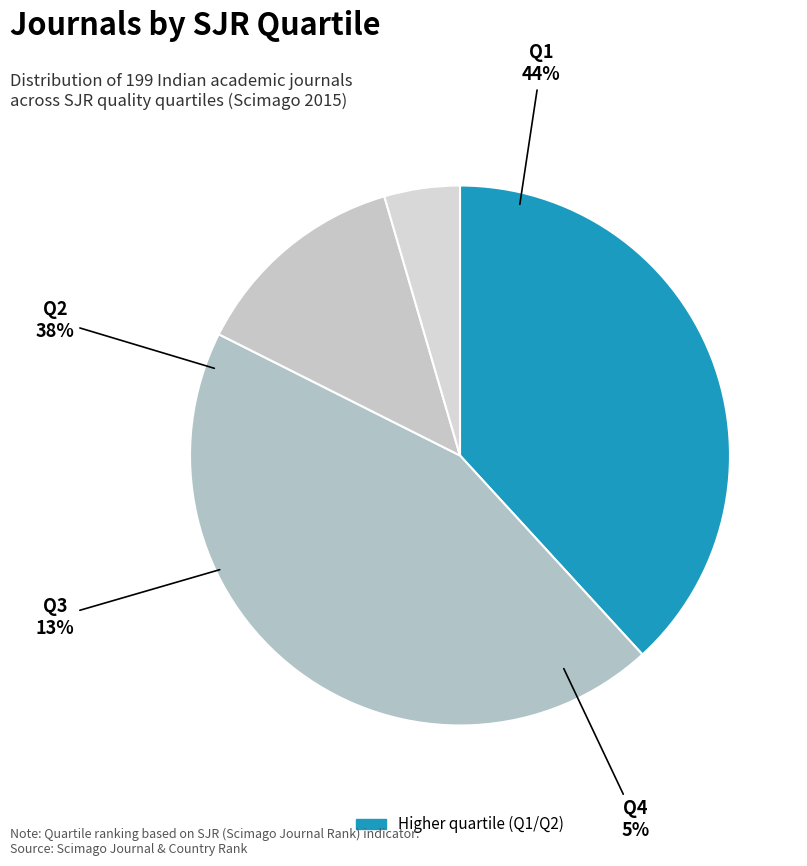

How much of the chart is everything except Q2?

61.8%